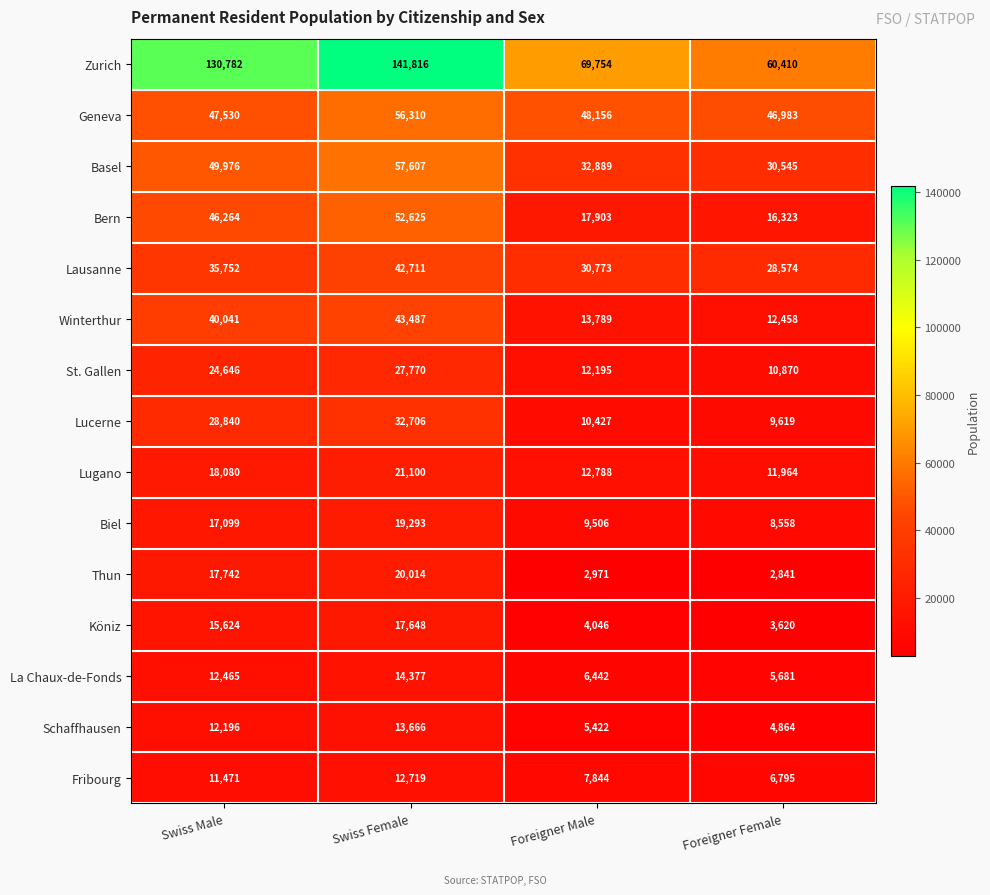

Rank the categories by Thun value from highest to lowest.

Swiss Female, Swiss Male, Foreigner Male, Foreigner Female